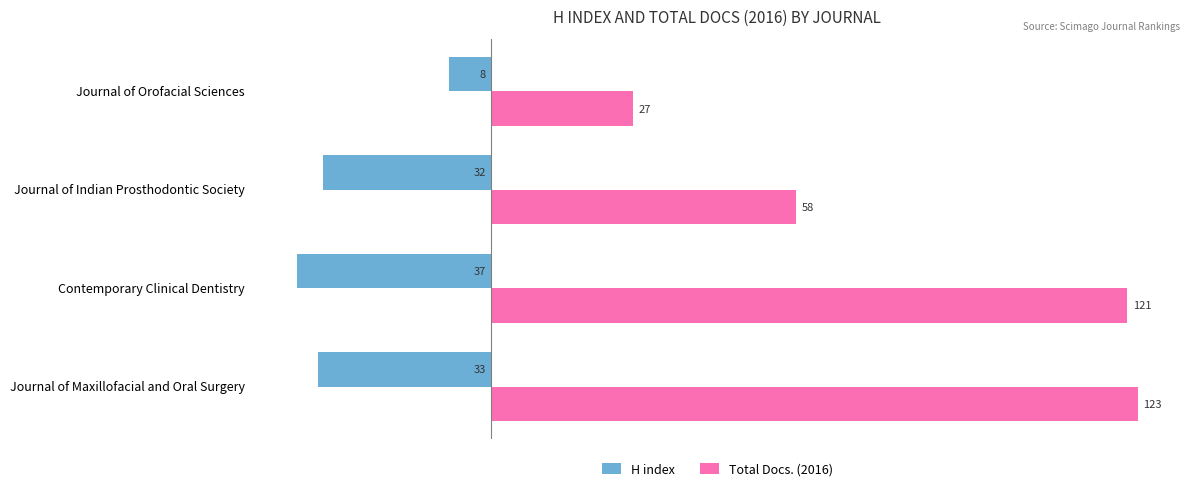

The value of Total Docs. (2016) at Journal of Indian Prosthodontic Society is 25. True or false?

False